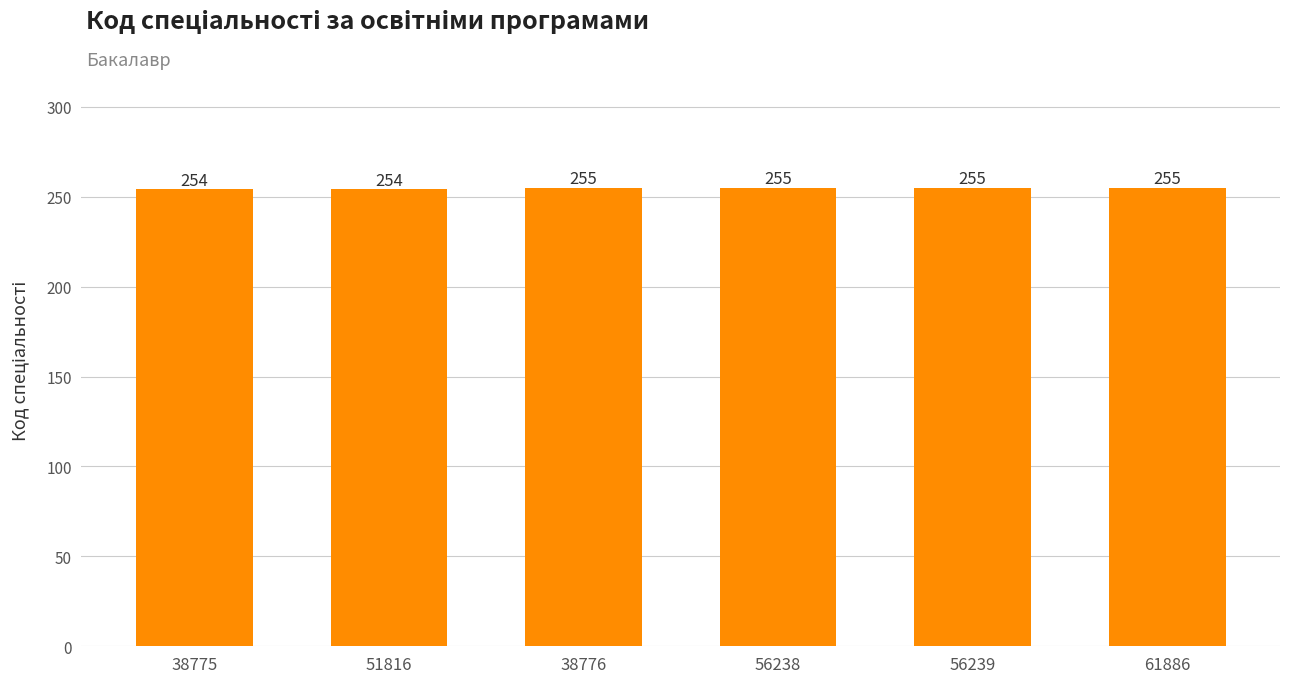

What is the label of the 5th bar from the left?

56239